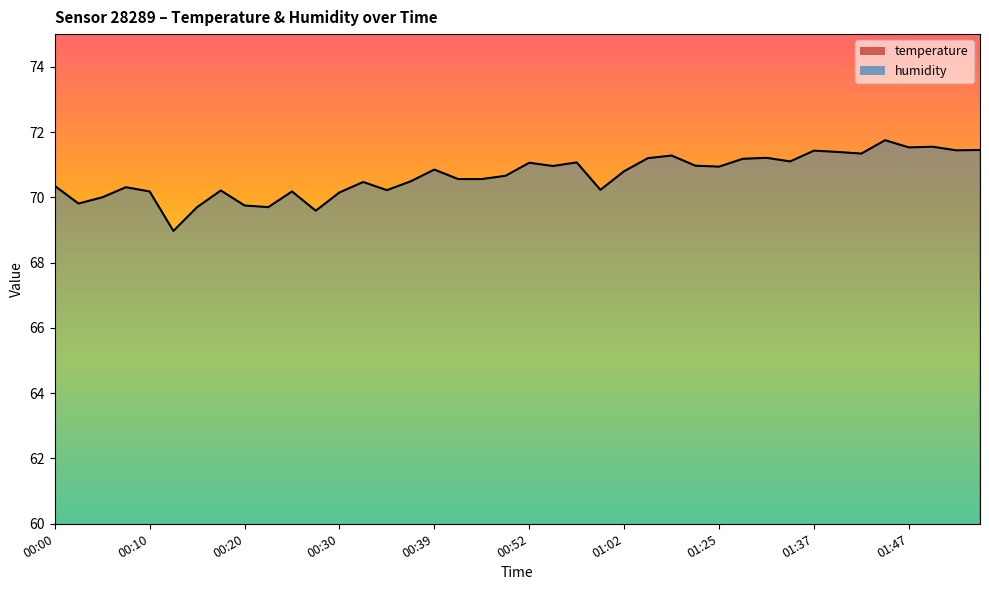

What is the value of the temperature point at the 10th from the left?

19.1